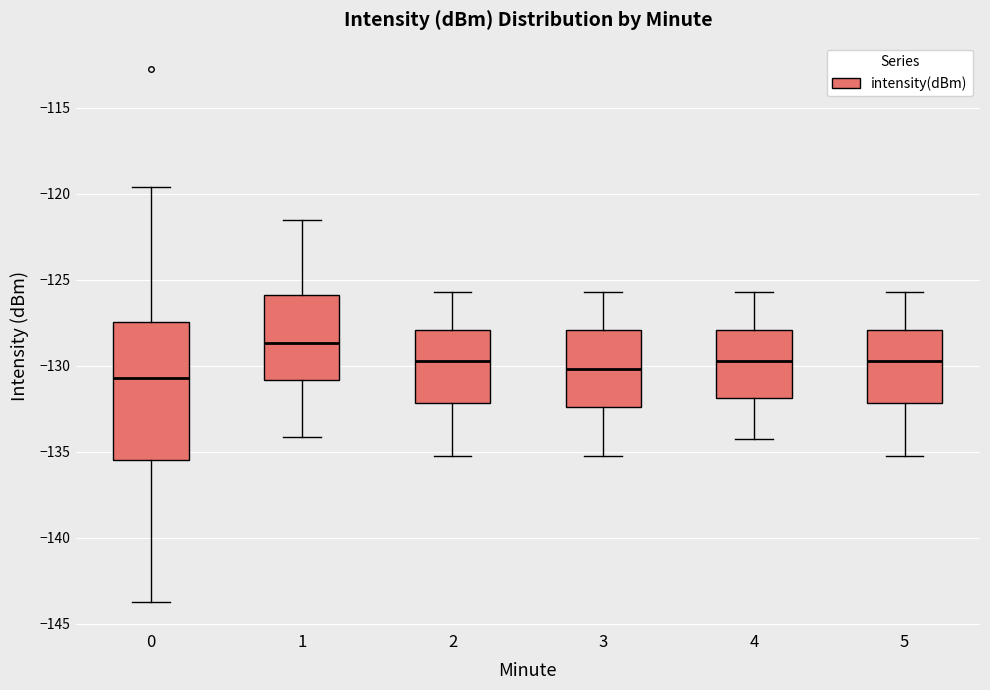

Which box's median line is the highest?

1